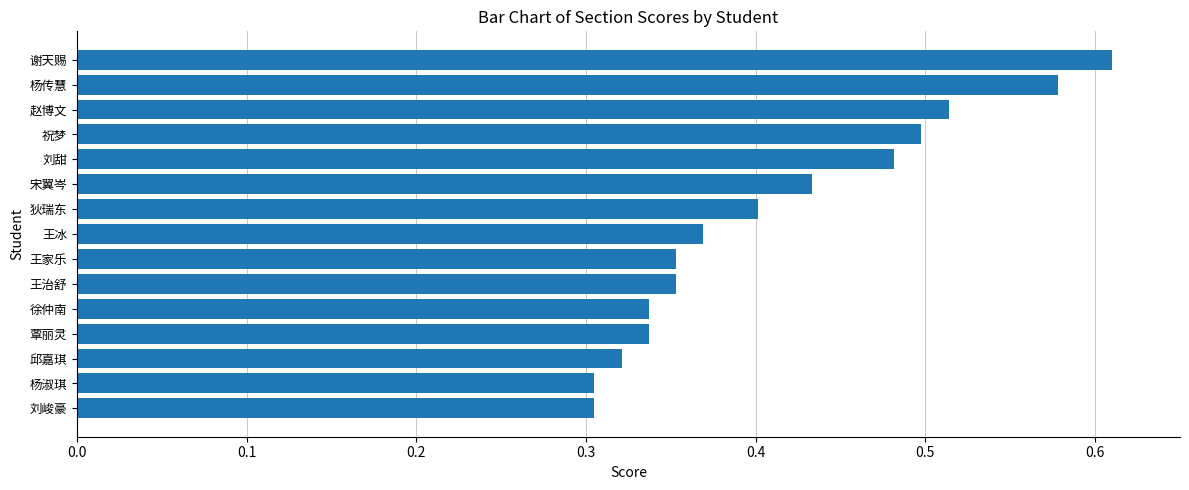

The value at 狄瑞东 is 0.4. True or false?

True